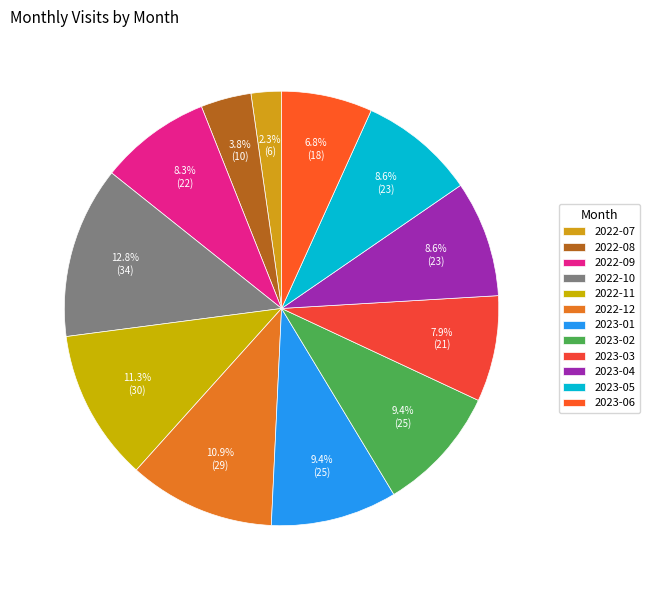

To the nearest percent, what portion does 2022-09 represent?

8%